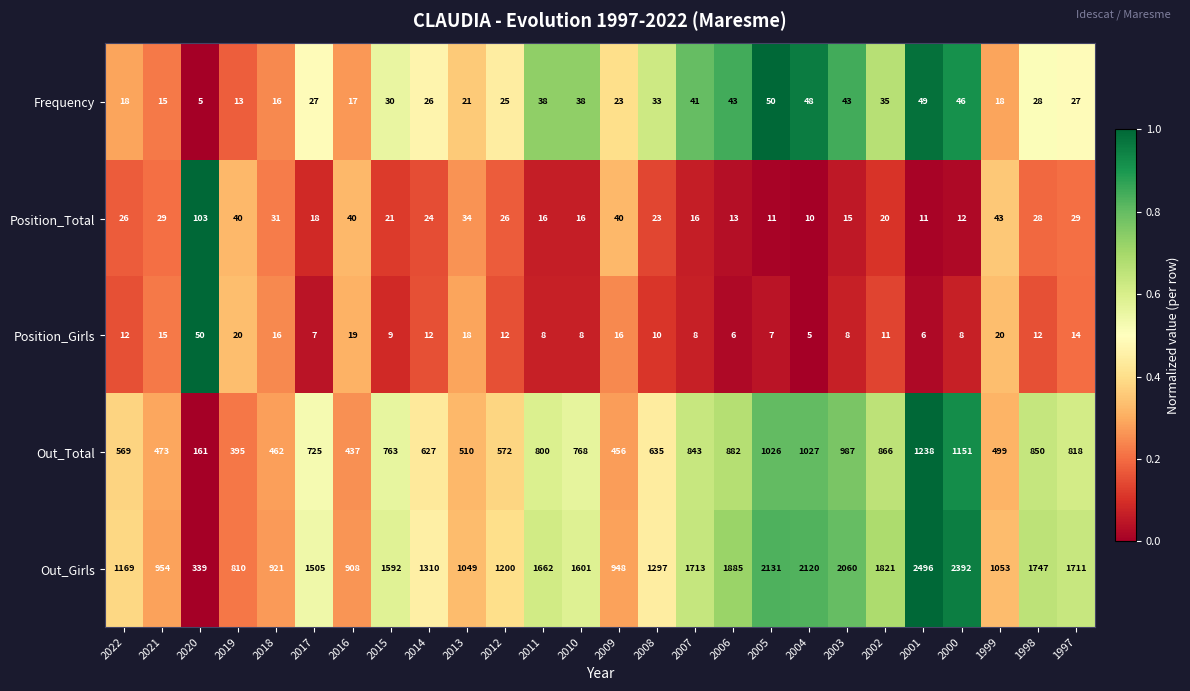

How many values in the Out_Girls series are below 1592?

13